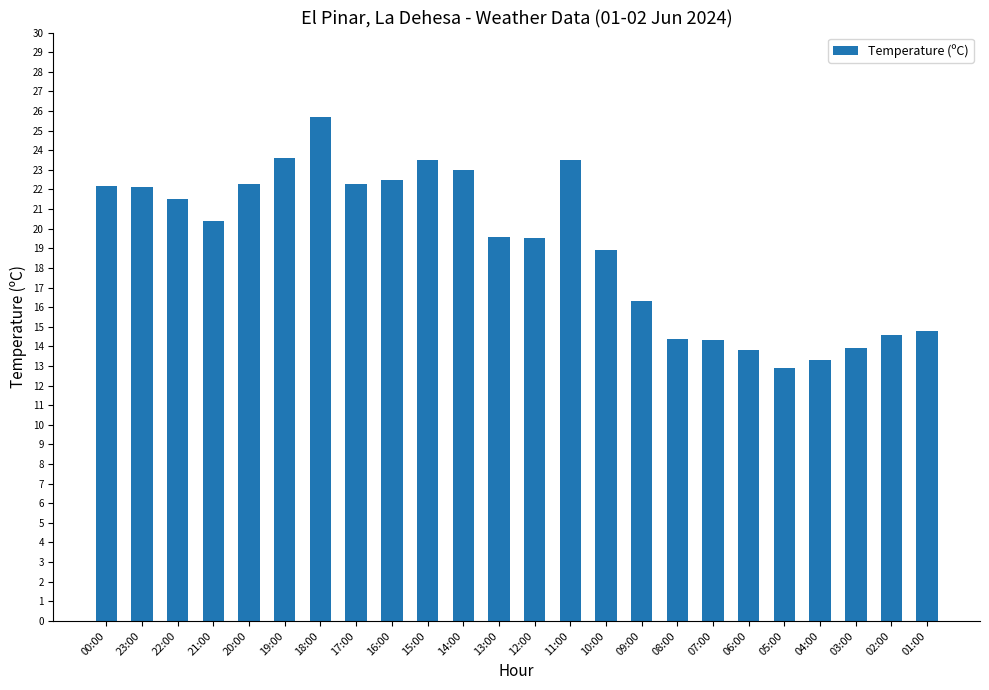

What is the difference between the maximum and minimum values?

12.8